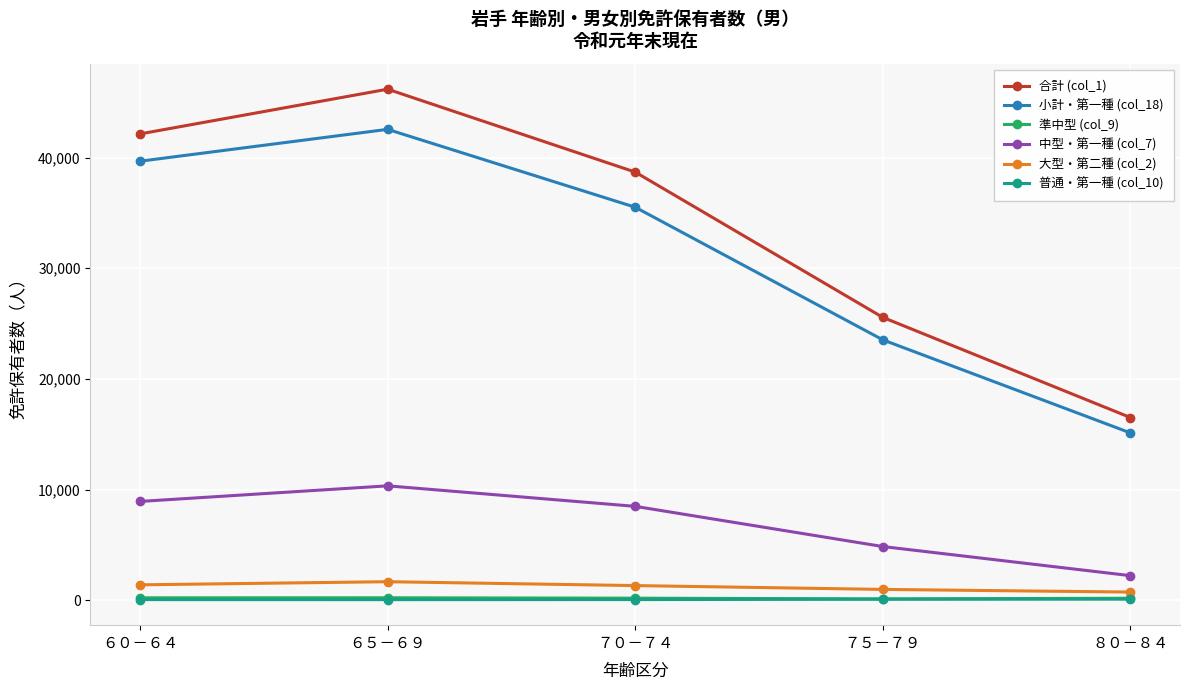

Which series has the largest range (max minus min)?

合計 (col_1)